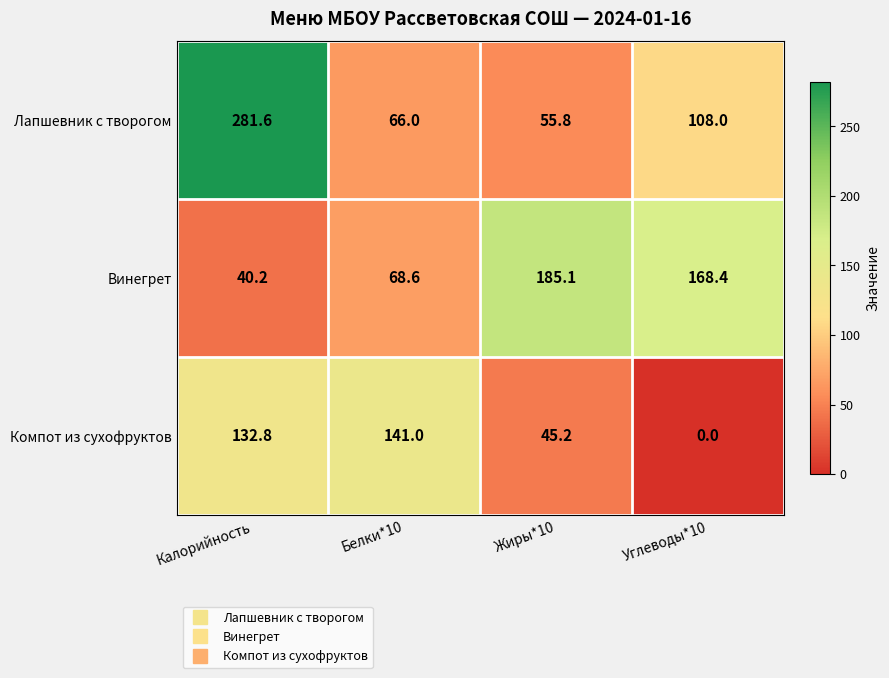

At which category does the chart reach its minimum across all series?

Углеводы*10